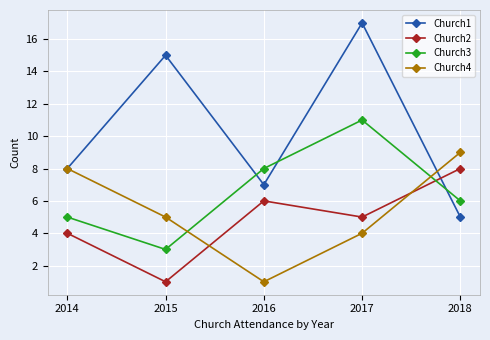

What is the minimum value shown in the chart?

1